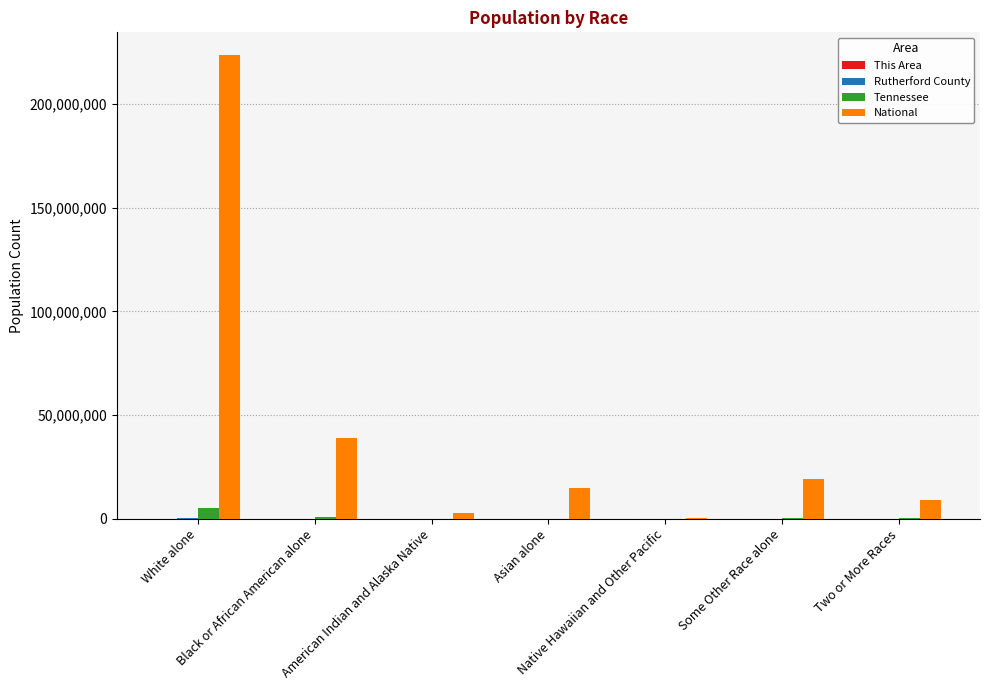

Which series has the largest total across all categories?

National